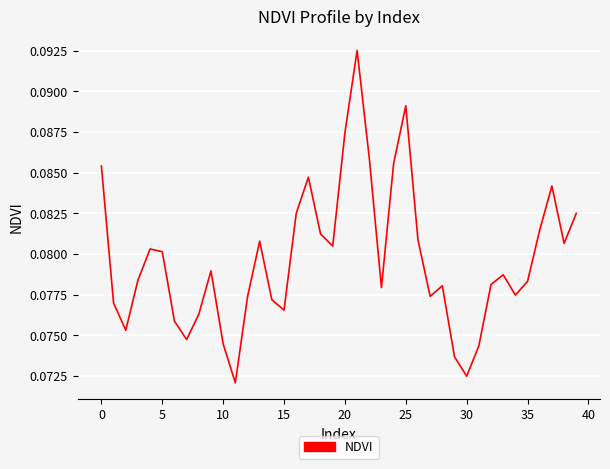

How many lines are shown in the chart?

1